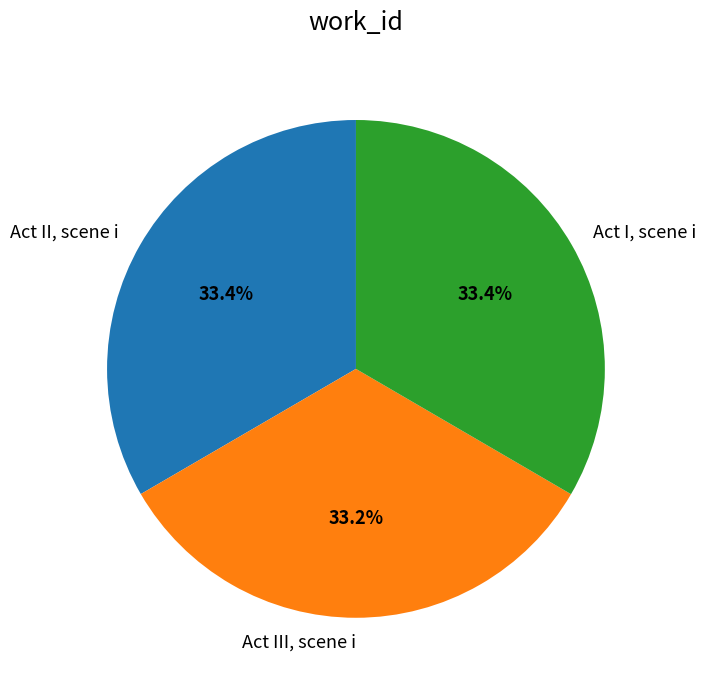

How many segments does this pie chart have?

3